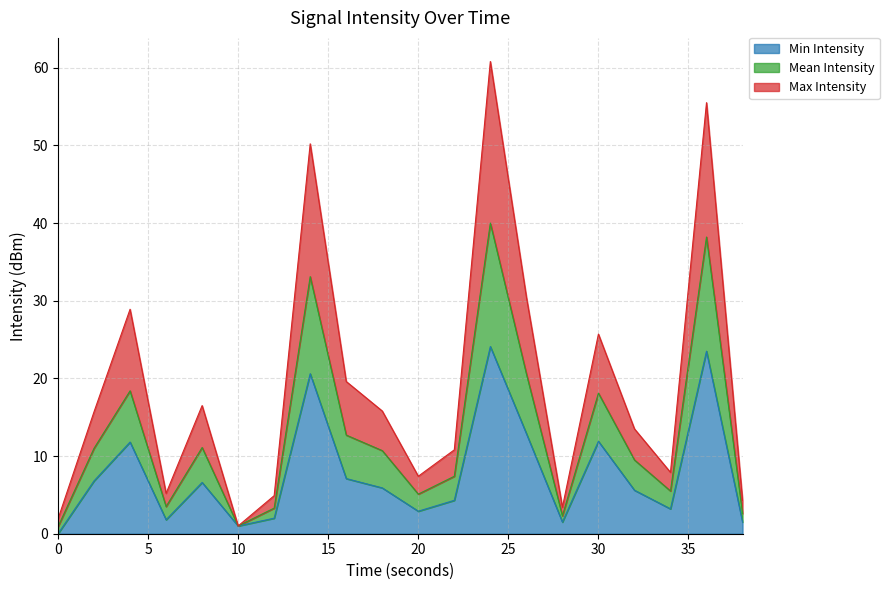

True or false: Mean Intensity has more than 0 interior local peaks.

True